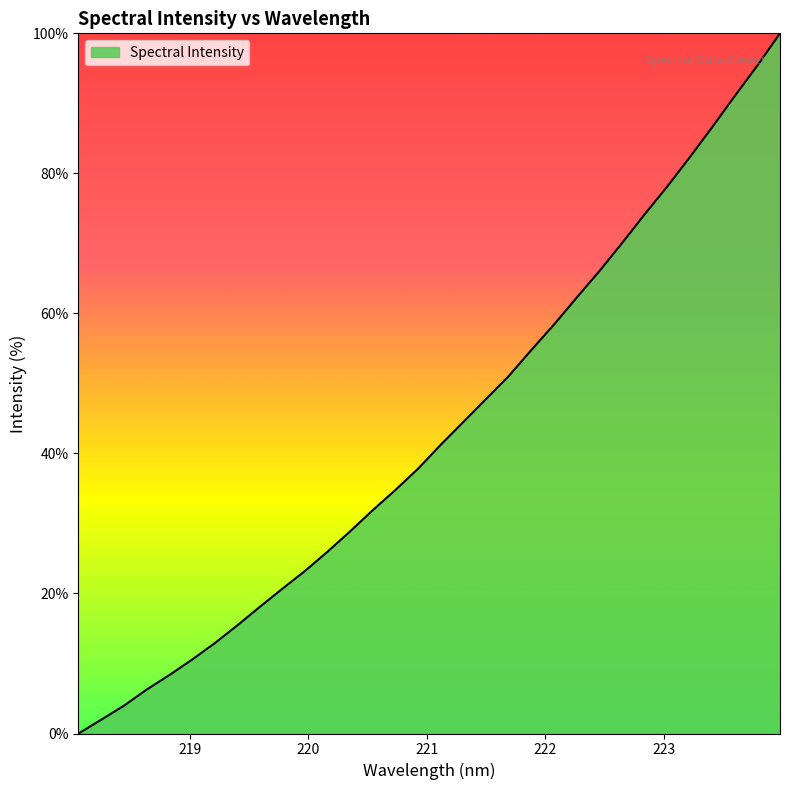

How many lines are shown in the chart?

1